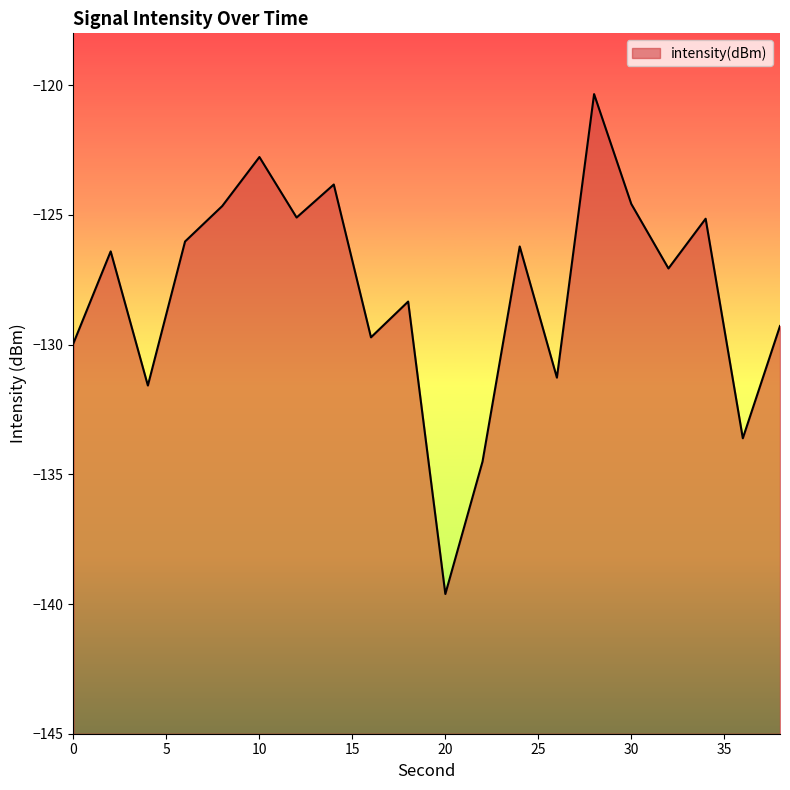

List the labels in order of value, smallest first.

20, 22, 36, 4, 26, 0, 16, 38, 18, 32, 2, 24, 6, 34, 12, 8, 30, 14, 10, 28